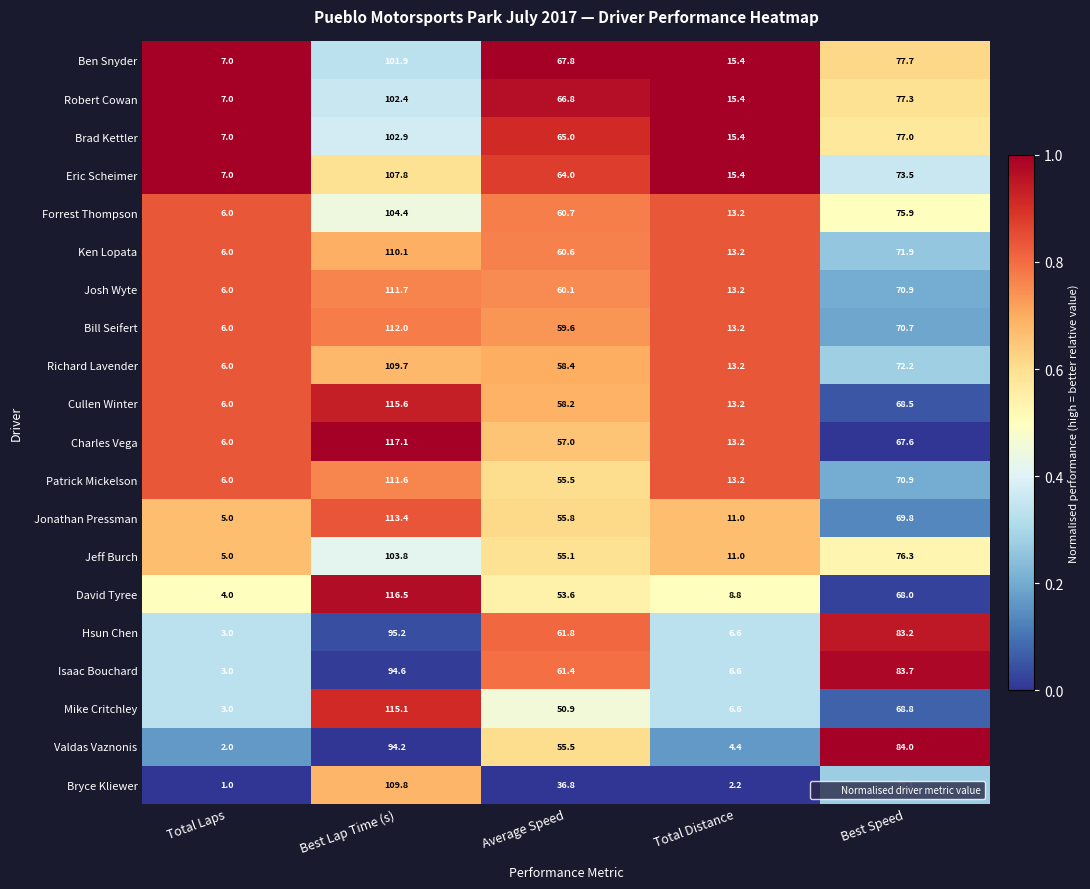

What is the total value across all series at Total Distance?

224.4